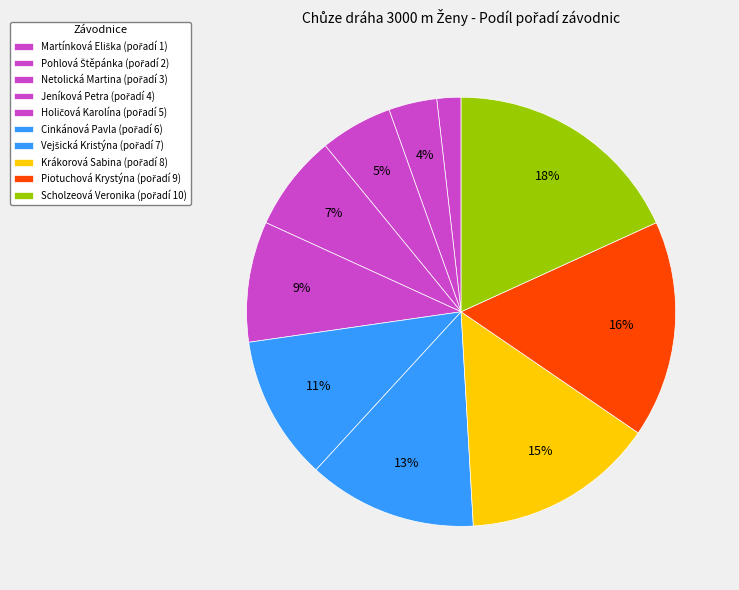

Is it true that Krákorová Sabina is 4% of the pie?

False